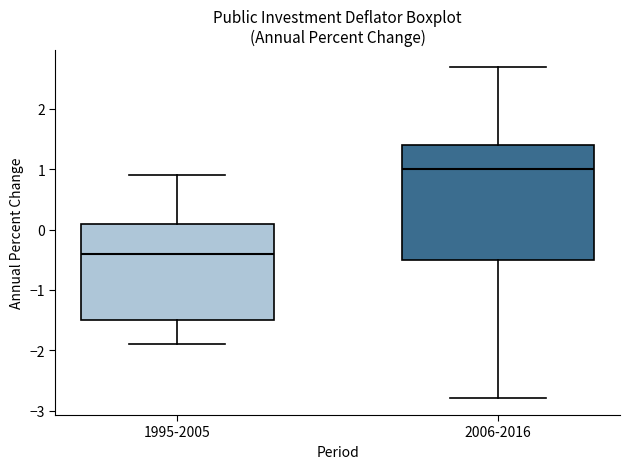

Reading left to right, read every box against the y-axis: the position of its median line, the range the box covers, and the ends of its whiskers. The values are not printed on the chart, so give them approximately, as read against the axis.

1995-2005: median -0.4, box -1.5 to 0.1, whiskers -1.9 to 0.9
2006-2016: median 1.0, box -0.5 to 1.4, whiskers -2.8 to 2.7